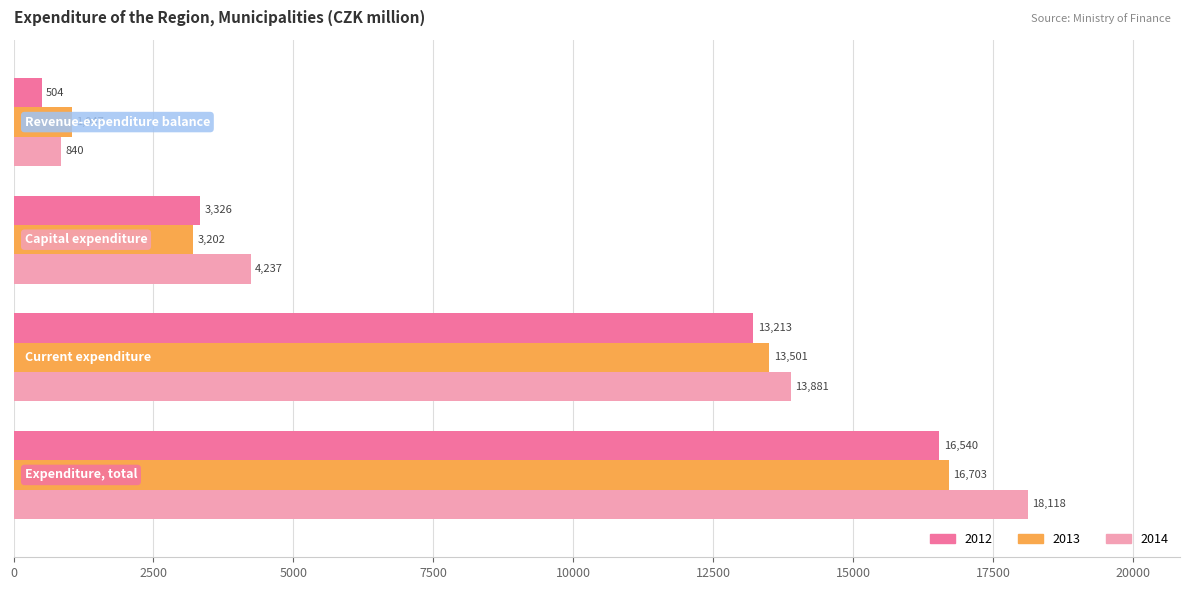

What is the highest value of the 2012 series?

16539.8